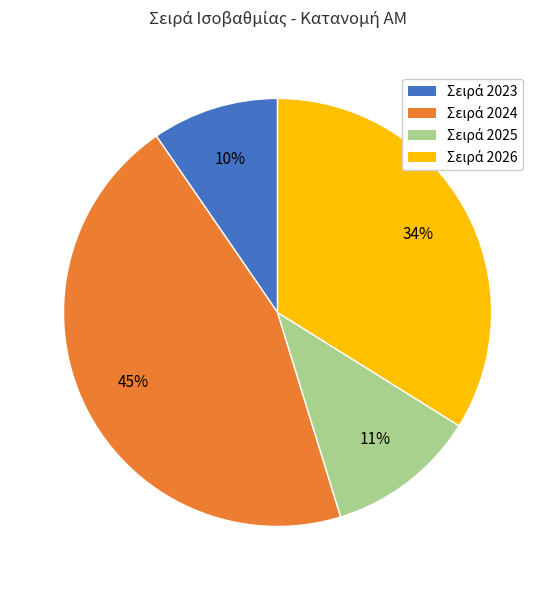

Is there a majority slice in this chart?

No